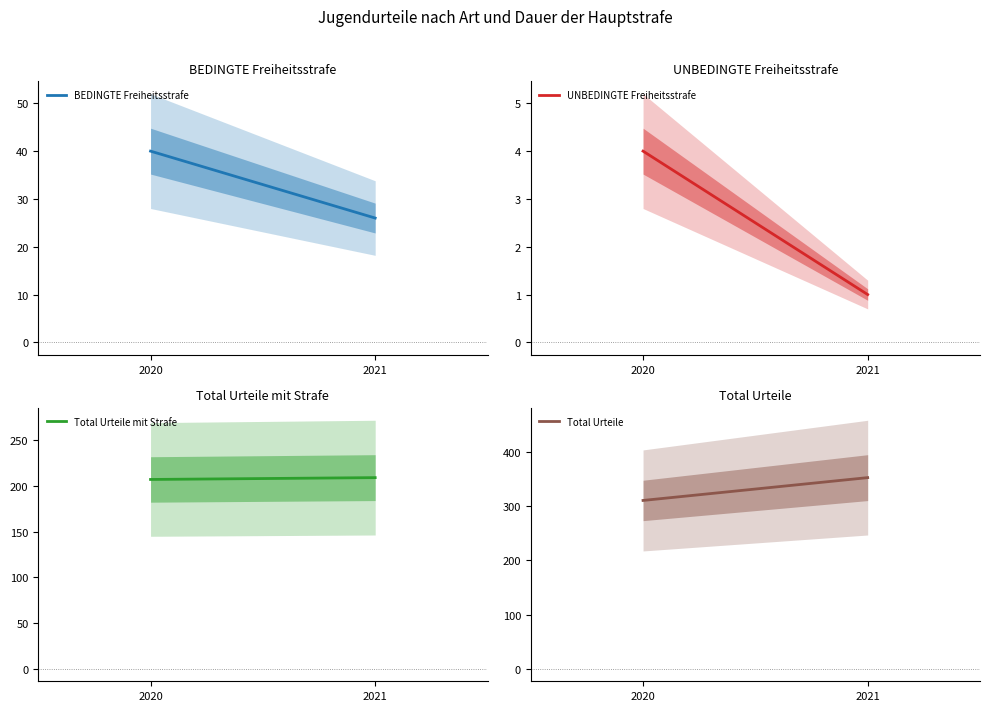

Reading left to right, transcribe all the data shown in this chart.

BEDINGTE Freiheitsstrafe: 2020=40	2021=26
UNBEDINGTE Freiheitsstrafe: 2020=4	2021=1
Total Urteile mit Strafe: 2020=207	2021=209
Total Urteile: 2020=310	2021=352